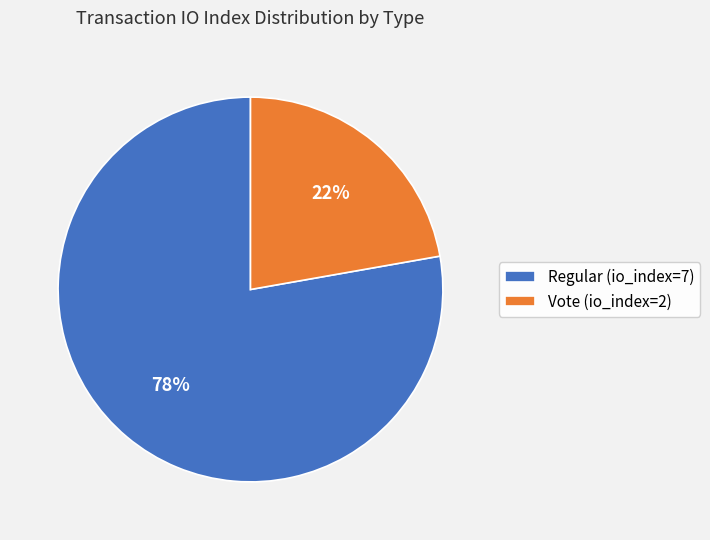

Count the number of slices in the pie.

2